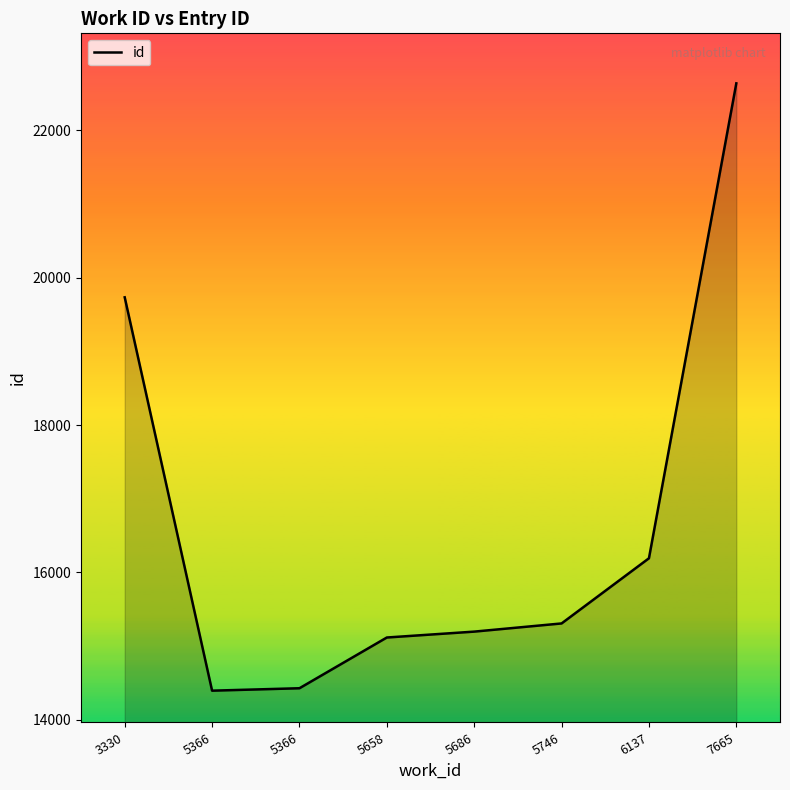

Reading left to right, what are all the values shown in this chart?

3330=19734	5366=14392	5366=14425	5658=15114	5686=15194	5746=15305	6137=16190	7665=22640